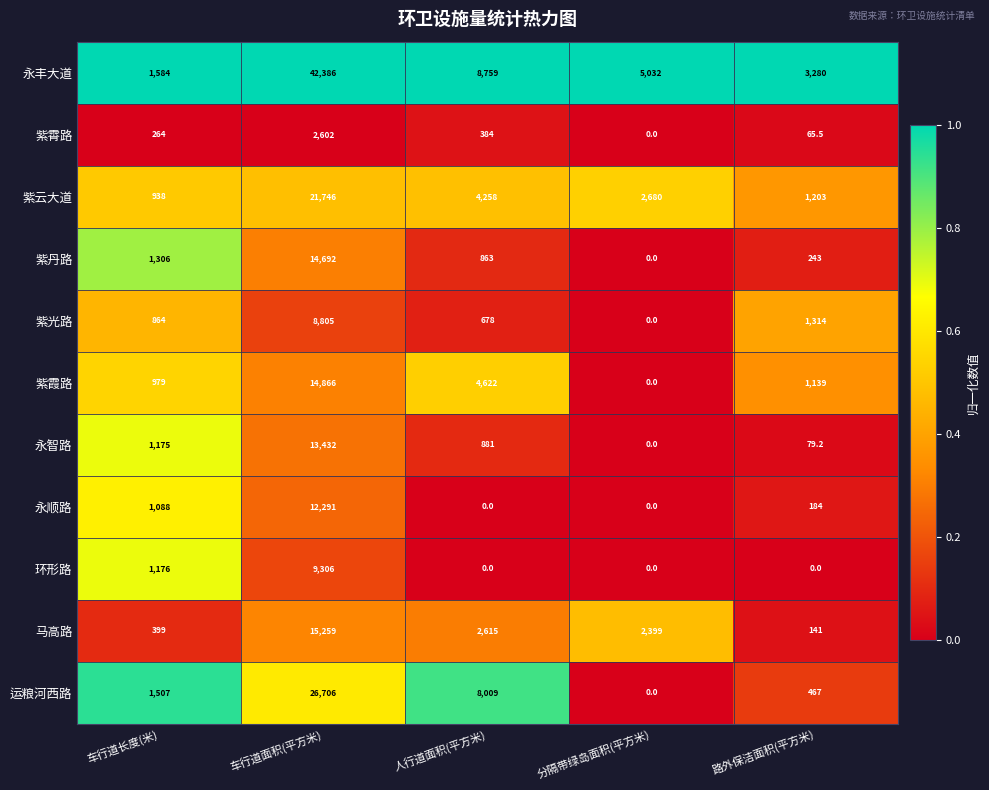

Rank the series by their maximum value, from highest to lowest.

永丰大道, 运粮河西路, 紫云大道, 马高路, 紫霞路, 紫丹路, 永智路, 永顺路, 环形路, 紫光路, 紫霄路